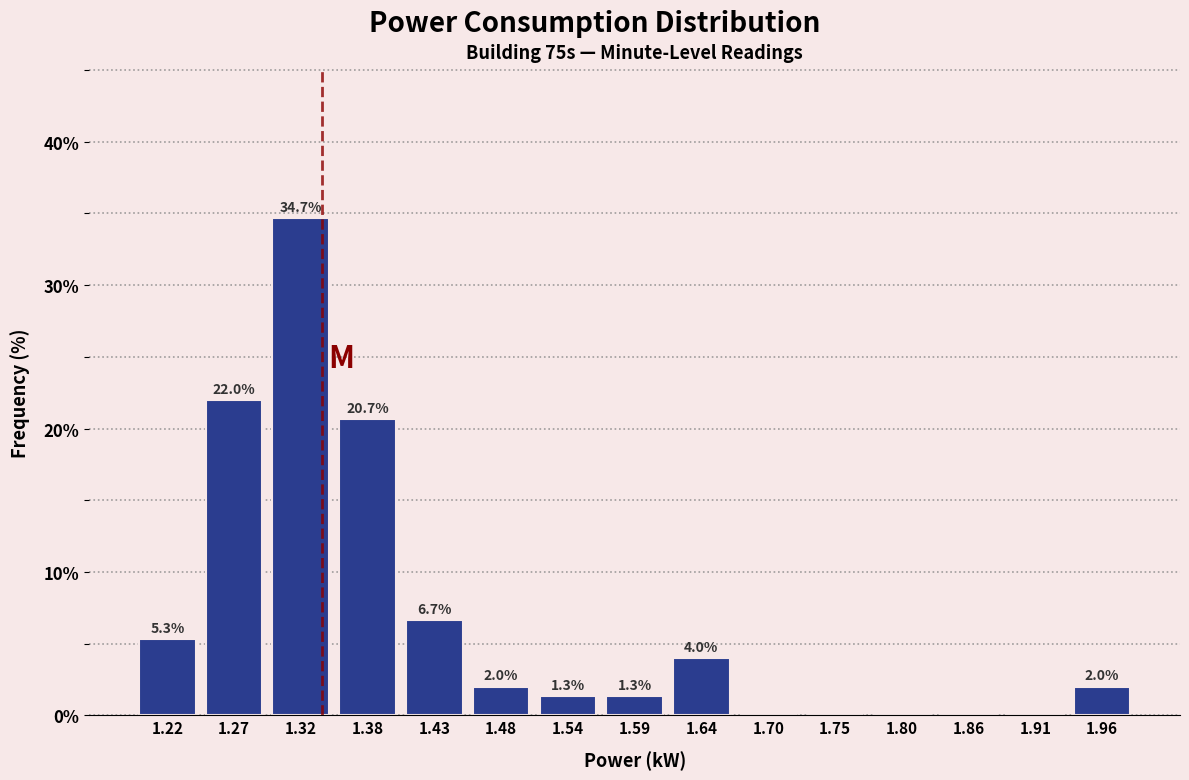

Over which range of the x-axis is the bar tallest?

1.30 to 1.35